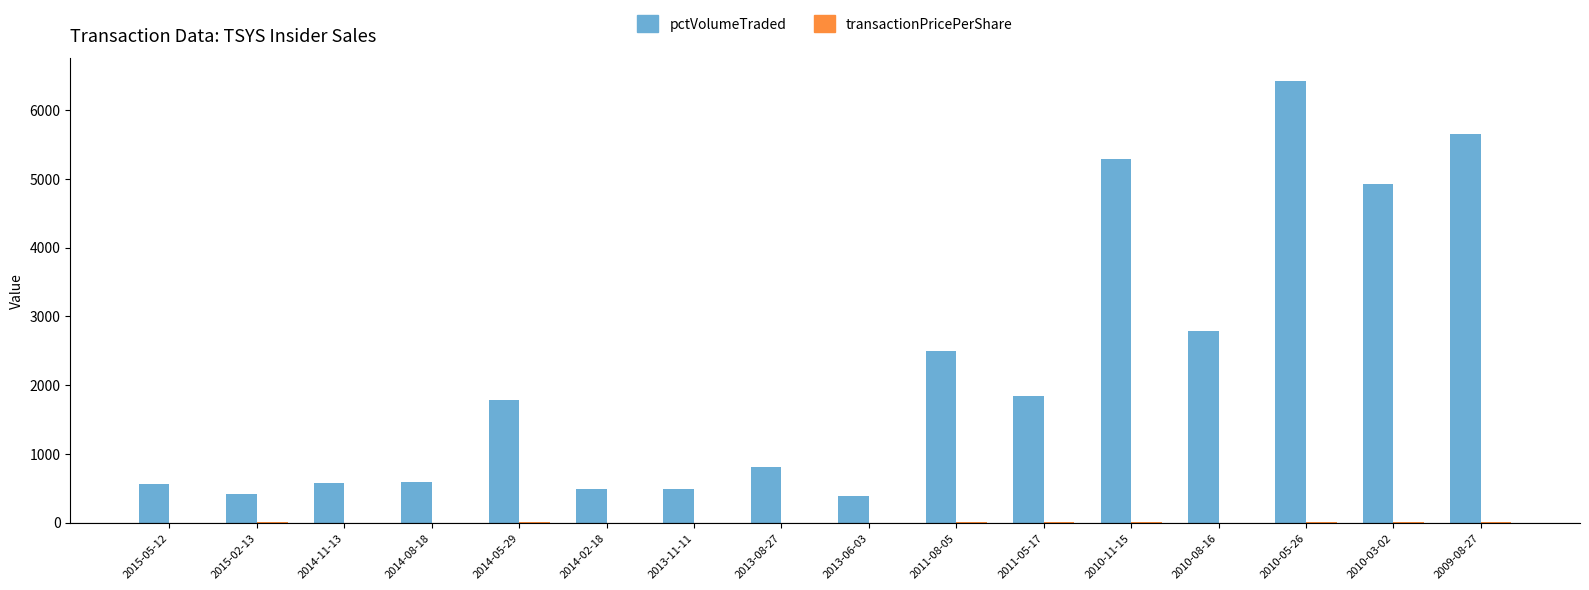

Where is pctVolumeTraded nearest to the value 3406?

2010-08-16